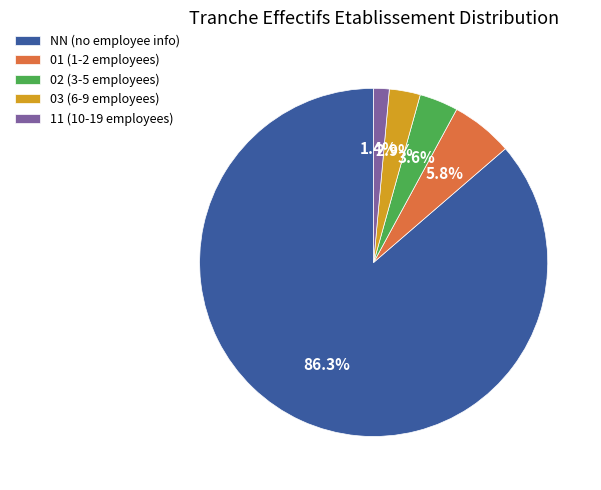

Is it true that 03 is 3% of the pie?

True